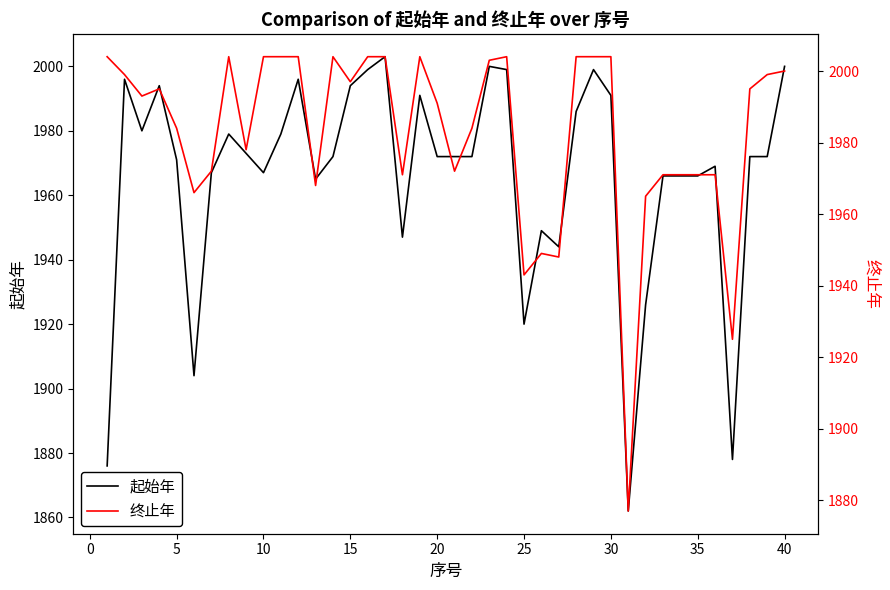

The 起始年 series shows 878 at 5. True or false?

False